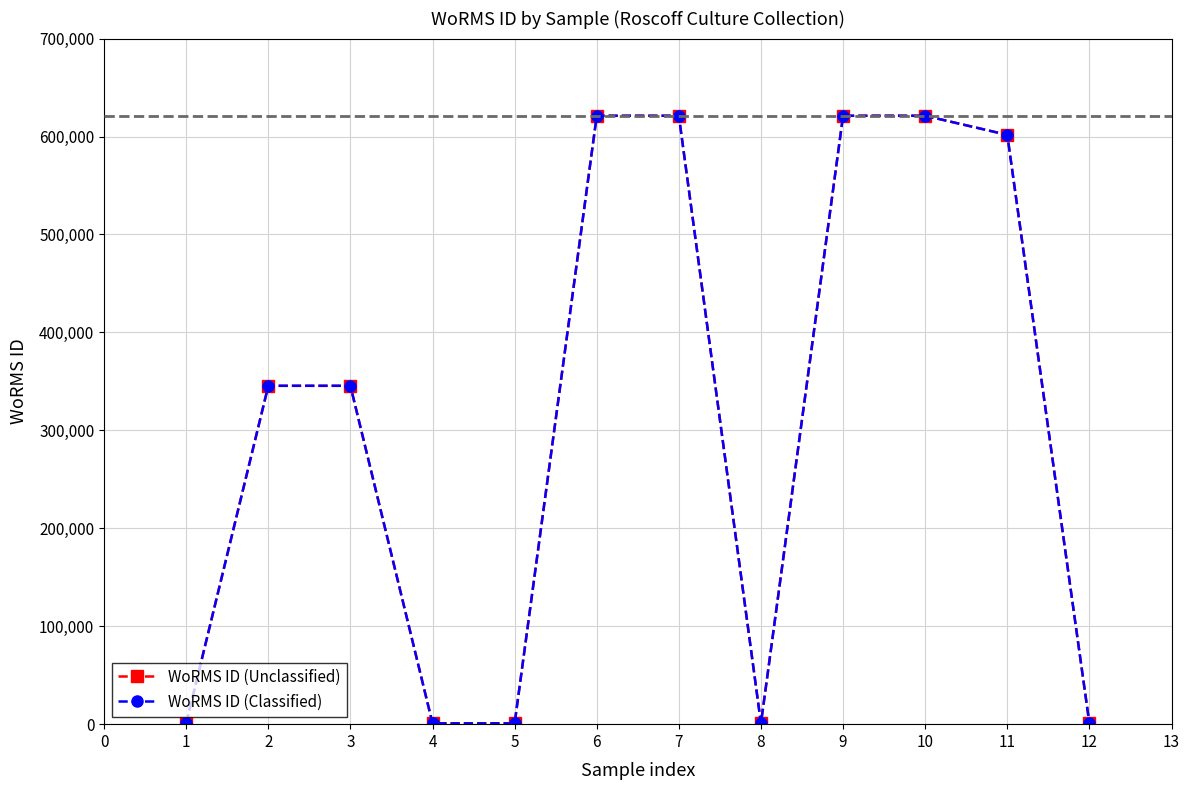

Rank the series at 11 from highest to lowest value.

WoRMS ID (Unclassified), WoRMS ID (Classified)